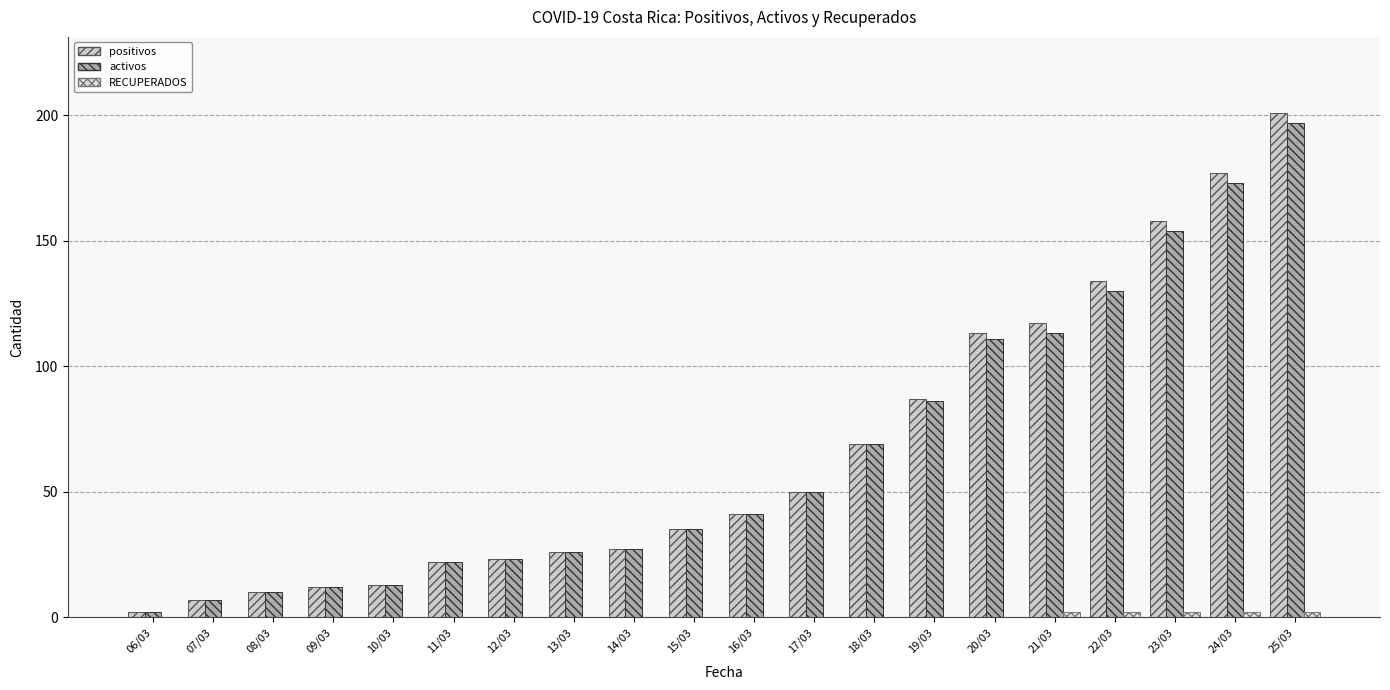

How many groups of bars are there?

20